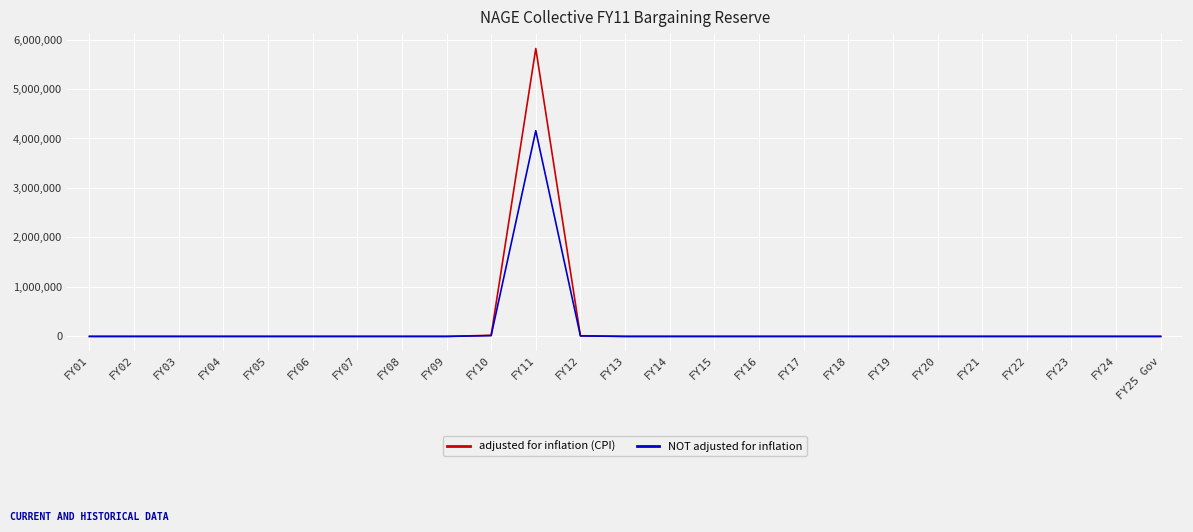

Rank the series by their maximum value, from highest to lowest.

adjusted for inflation (CPI), NOT adjusted for inflation